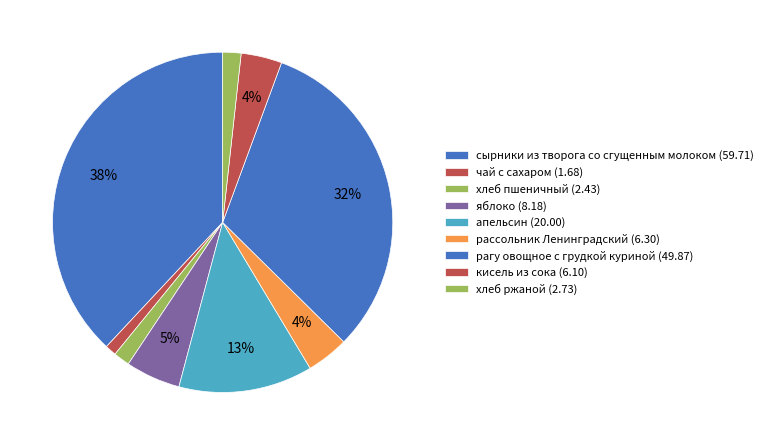

Rank the categories by value from lowest to highest.

чай с сахаром, хлеб пшеничный, хлеб ржаной, кисель из сока, рассольник Ленинградский, яблоко, апельсин, рагу овощное с грудкой куриной, сырники из творога со сгущенным молоком